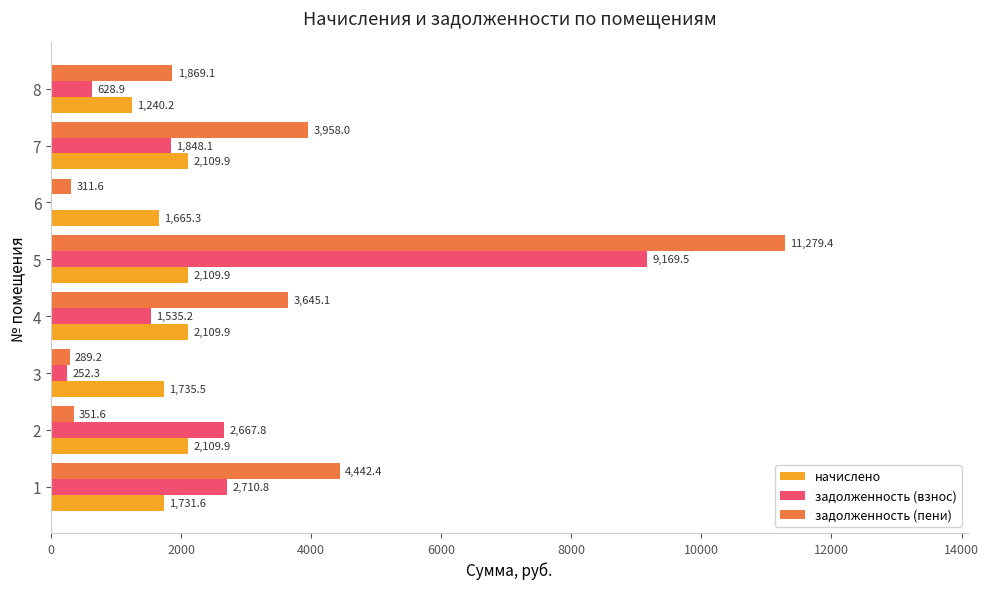

What is the maximum value shown in the chart?

11279.4